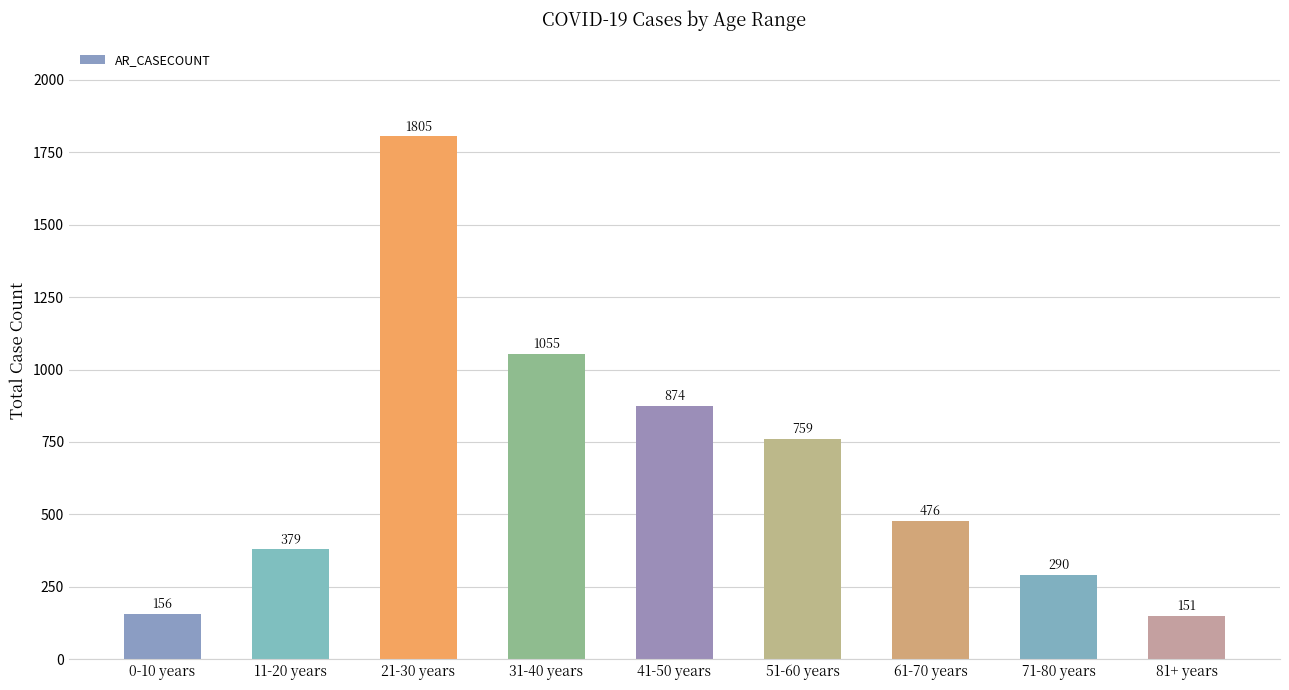

What is the maximum value shown in the chart?

1805